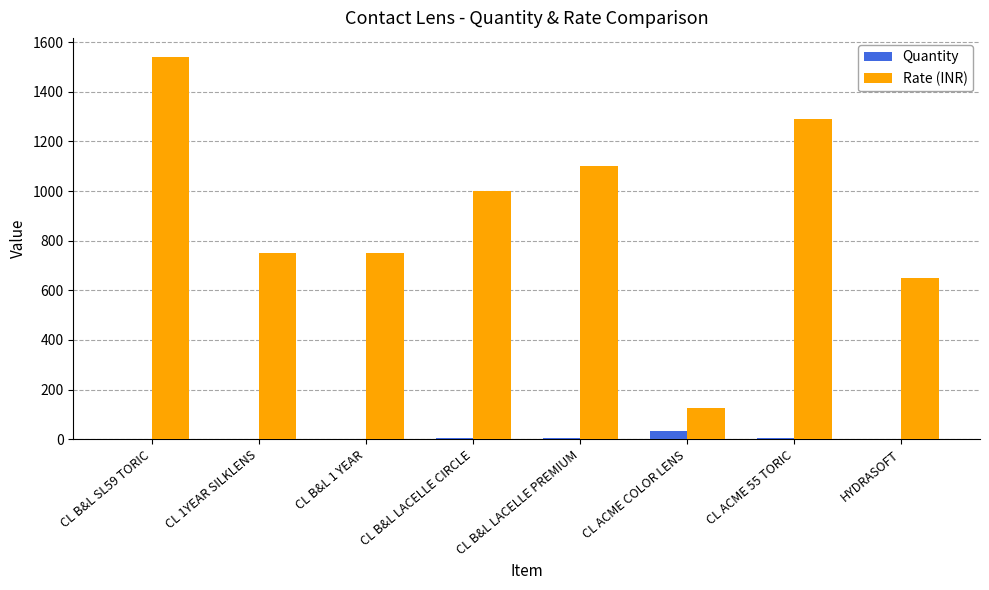

How many series are shown in this chart?

2